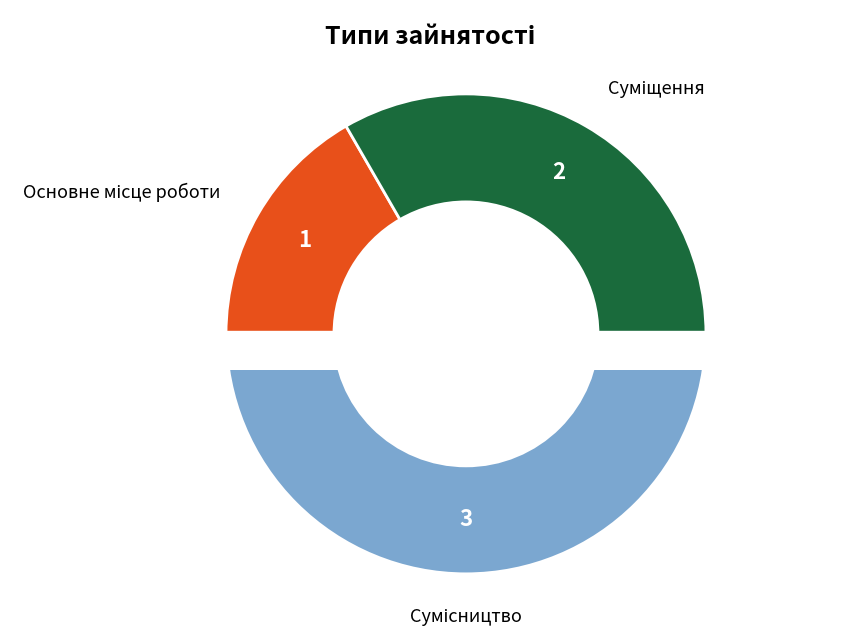

How many segments does this pie chart have?

3